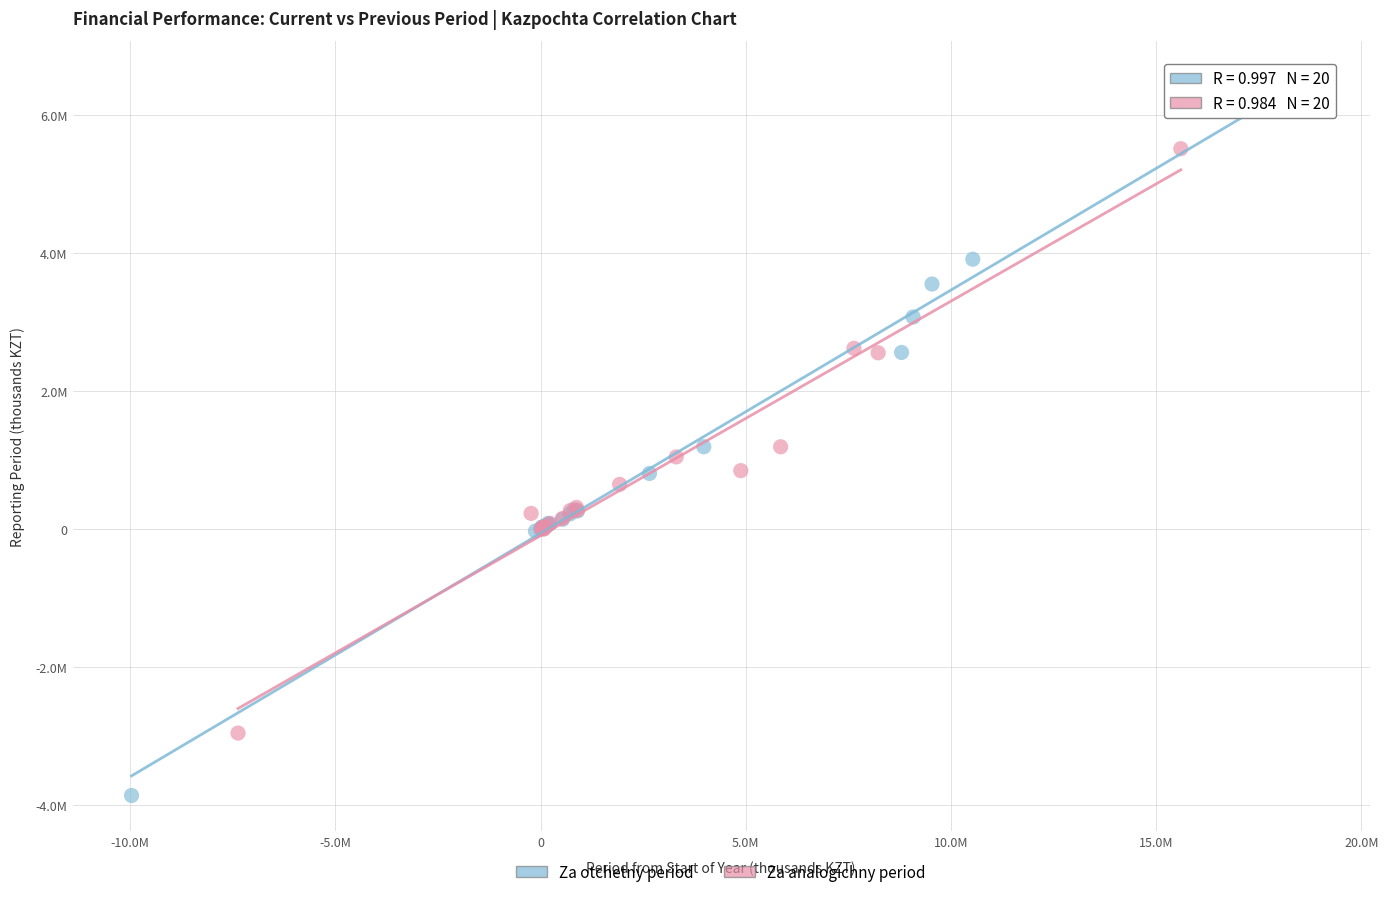

Which series reaches the maximum Y coordinate?

Za otchetny period